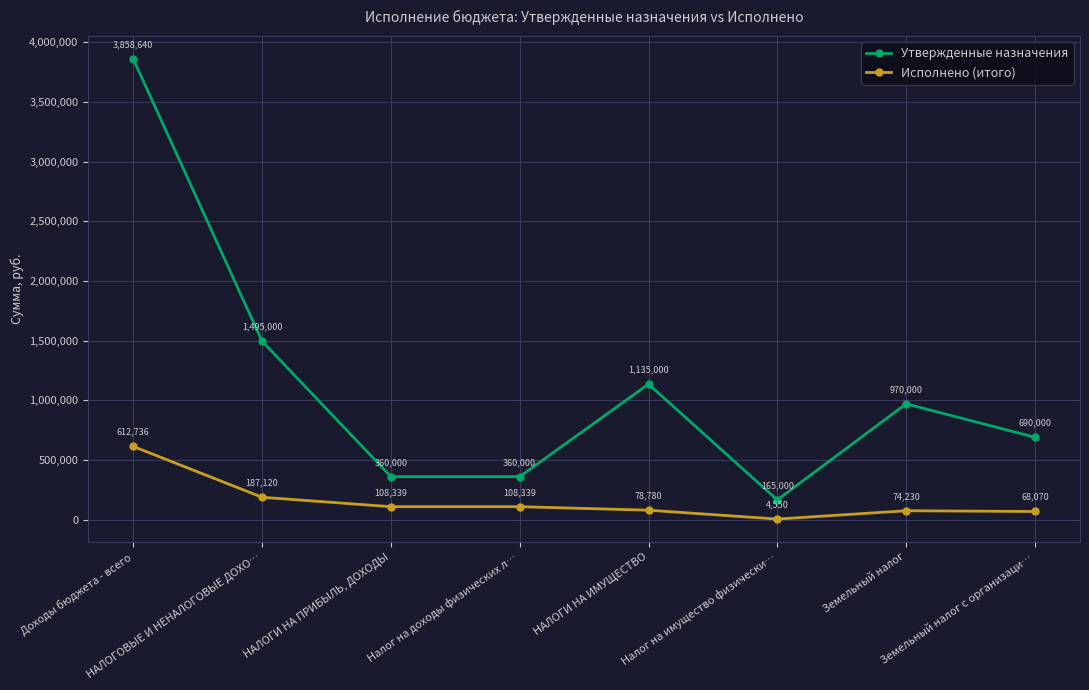

At which category is the sum across all series the highest?

Доходы бюджета - всего